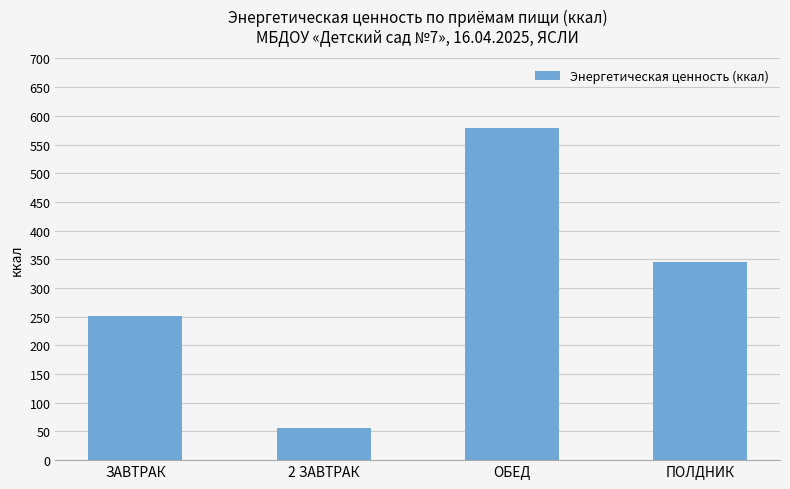

Is it true that the value at 2 ЗАВТРАК is 56.4?

True